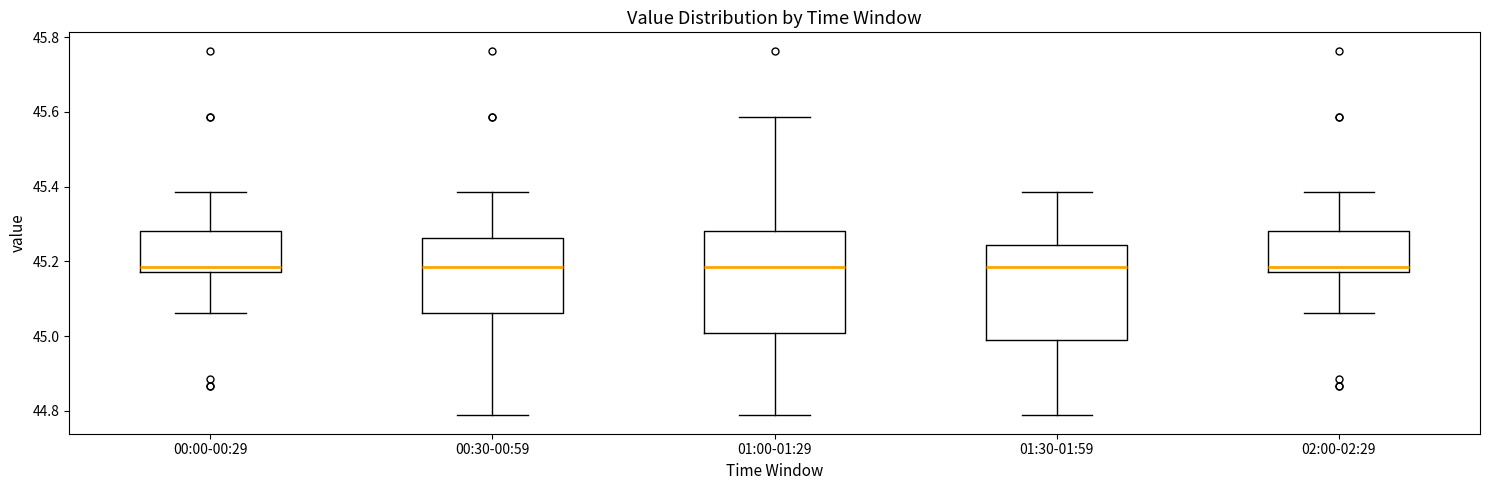

Where is the upper edge of the box for 00:30-00:59 on the y-axis? The values are not printed on the chart, so give them approximately, as read against the axis.

45.26